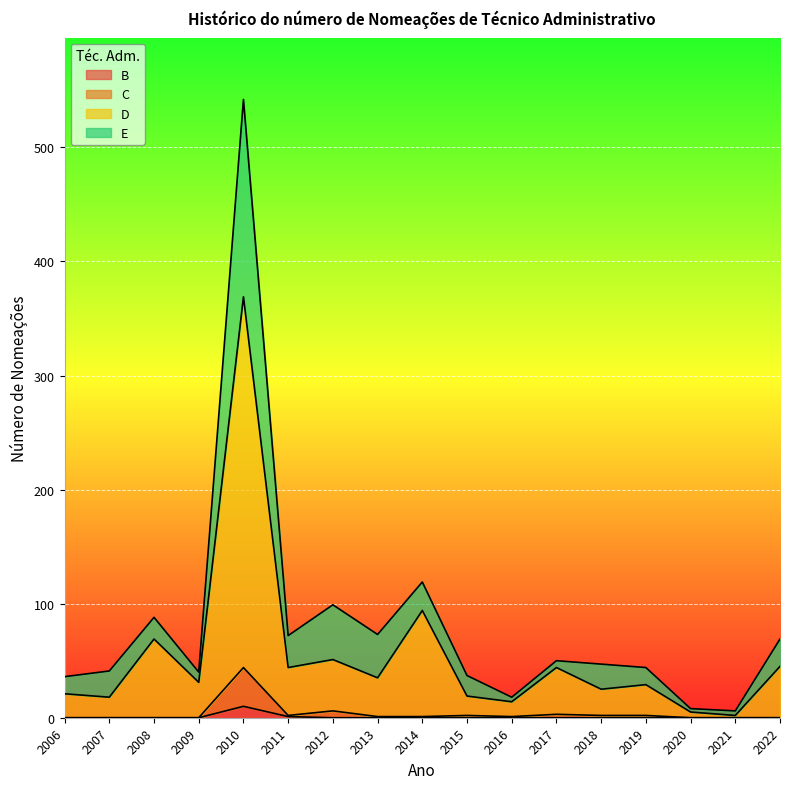

Does the chart display data point markers on the line(s)?

No